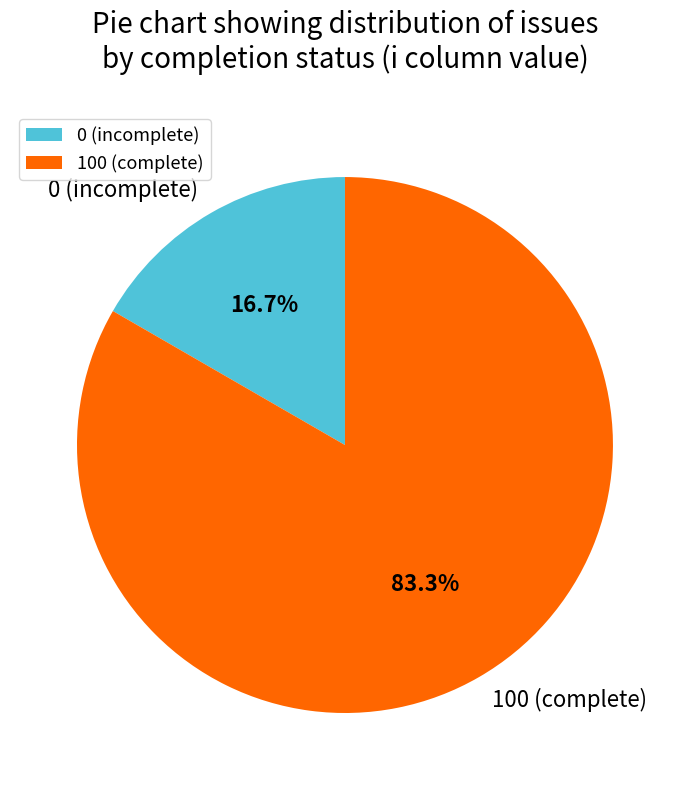

Do 100 (complete) and 0 (incomplete) together represent more than half of the pie?

Yes